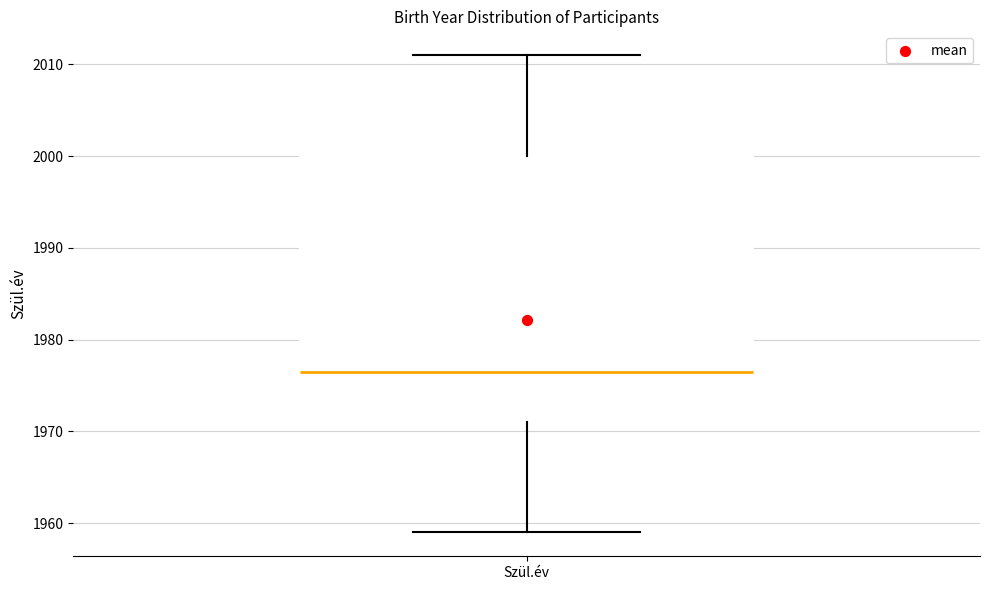

Where is the lower edge of the box for Szül.év on the y-axis? The values are not printed on the chart, so give them approximately, as read against the axis.

1971